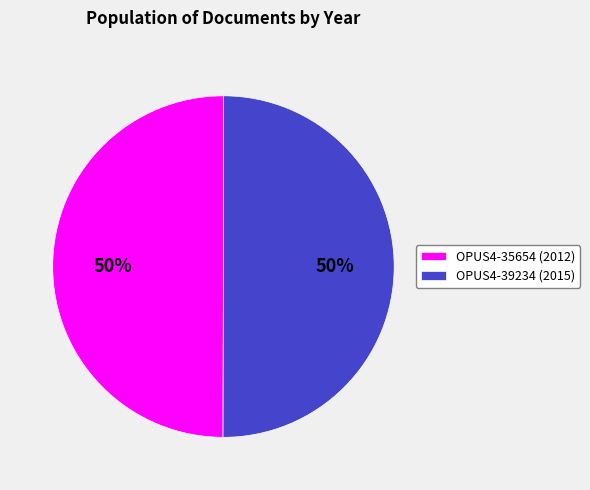

To the nearest percent, what percentage of the pie is OPUS4-35654 (2012)?

50%